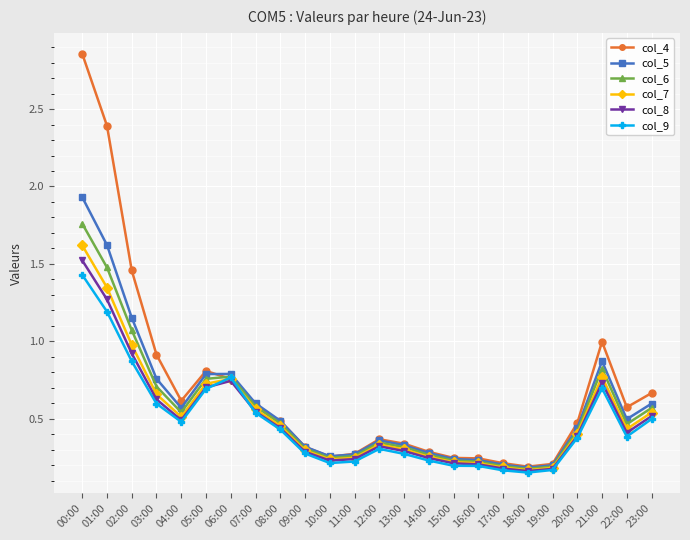

Between 05:00 and 17:00, which series saw the biggest shift?

col_4